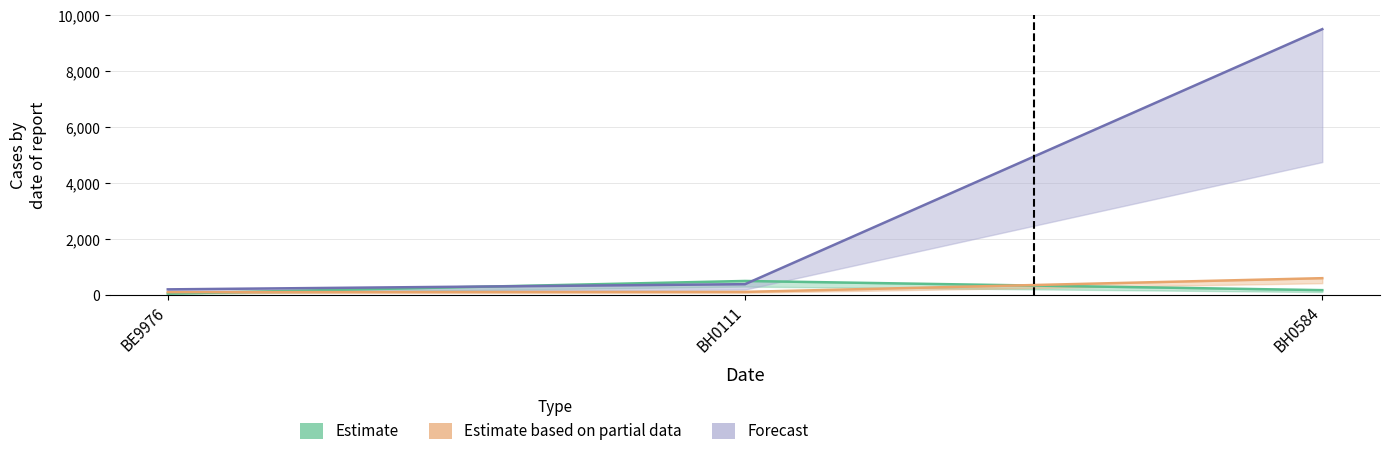

What is the sum of the Estimate values at BH0584 and BH0111?

672.3